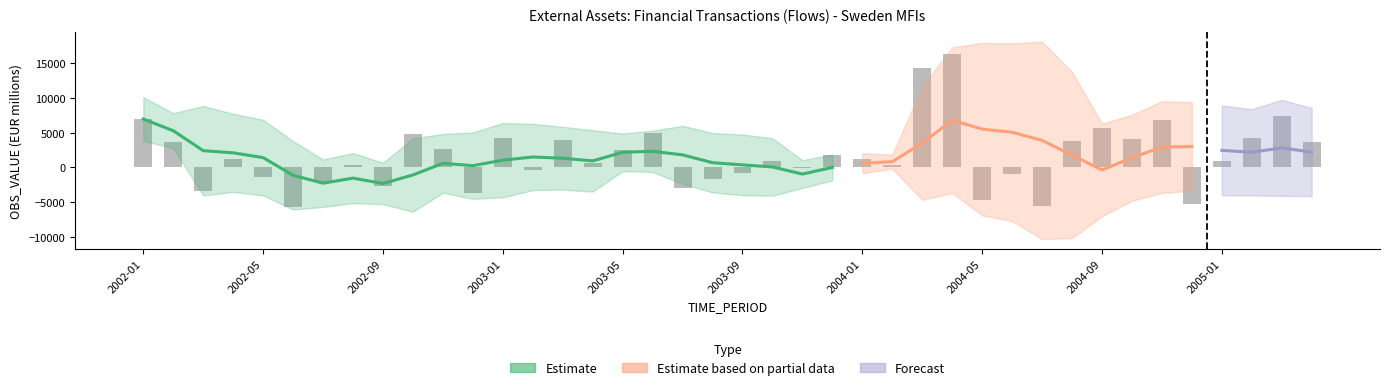

What position from the left is 2004-12?

36